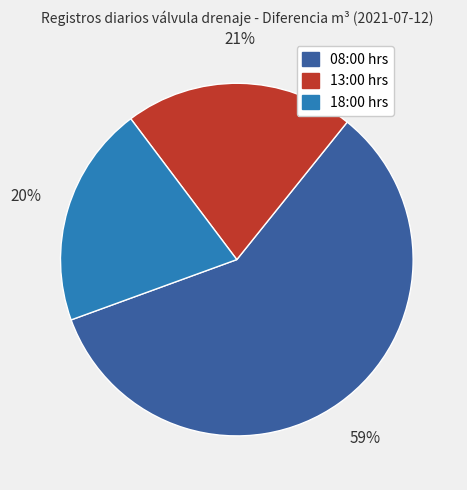

Which has a higher value, 18:00 hrs or 08:00 hrs?

08:00 hrs